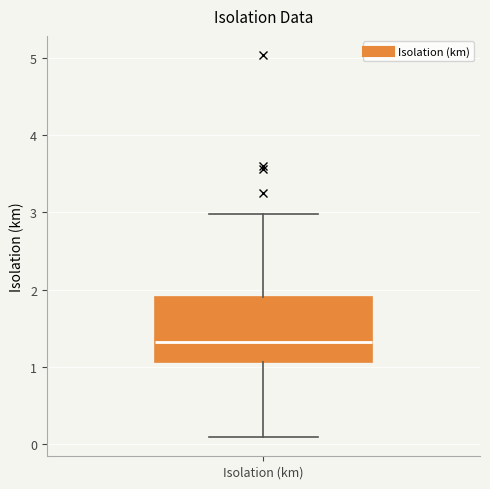

Where does the lower whisker of the box for Isolation (km) end on the y-axis? The values are not printed on the chart, so give them approximately, as read against the axis.

0.1